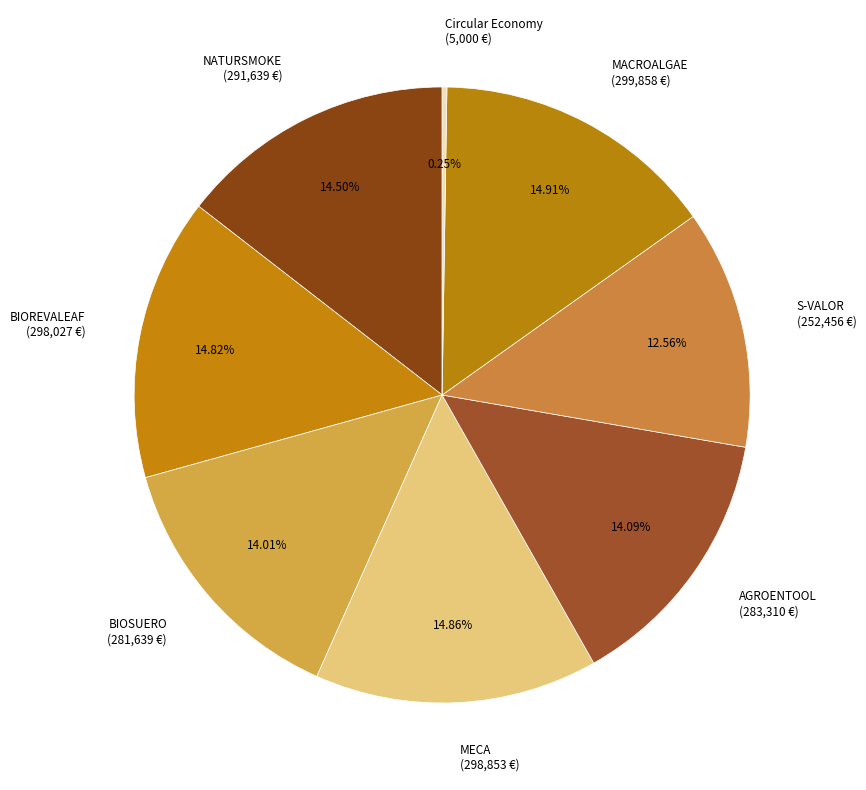

Is it true that BIOREVALEAF is 15% of the pie?

True